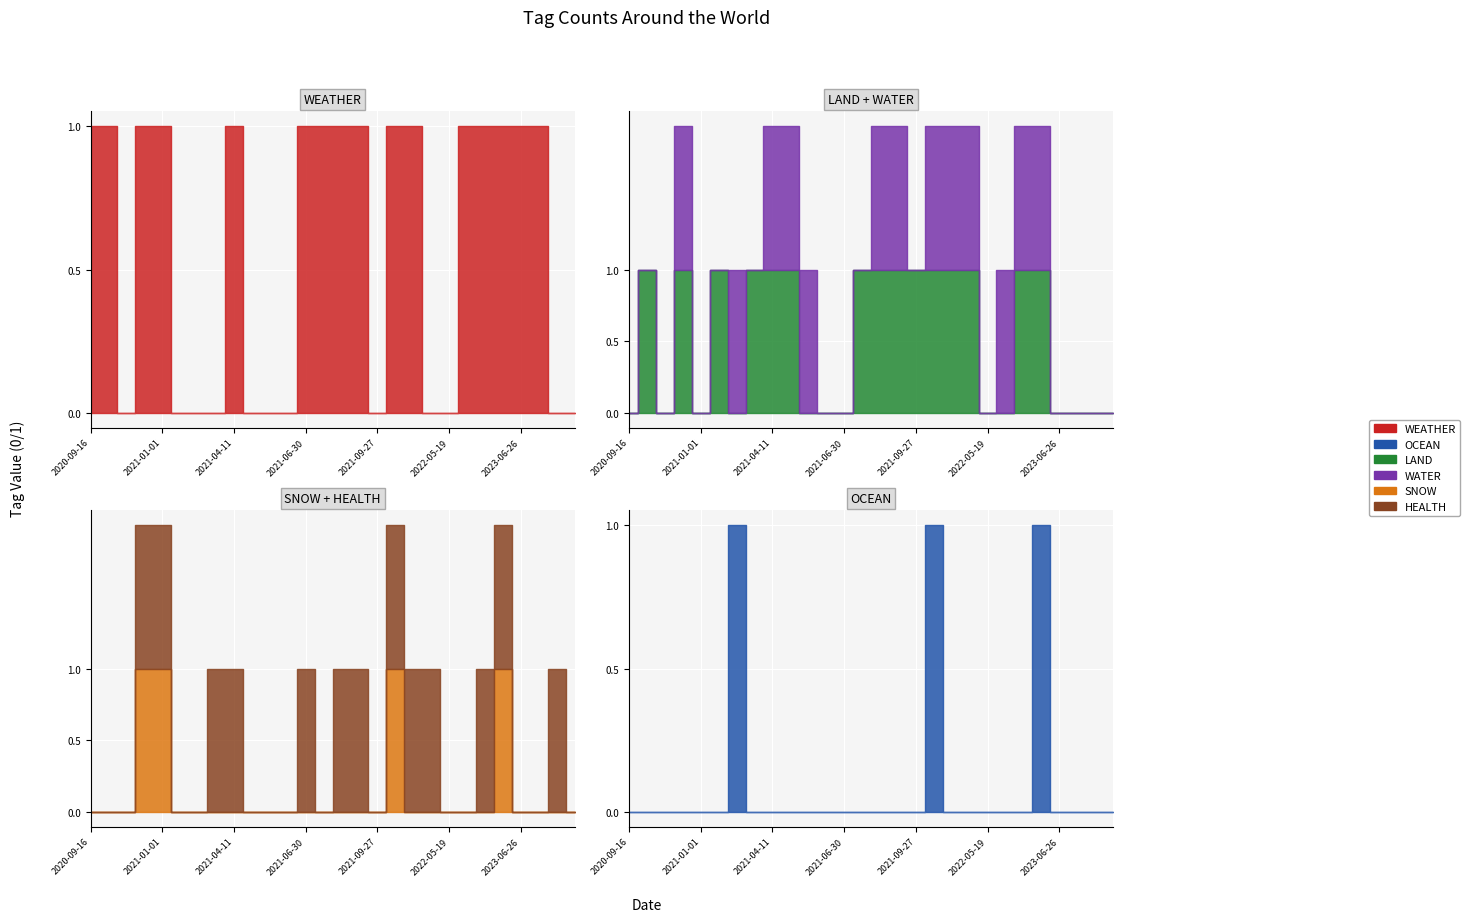

Which series has the largest total across all categories?

WEATHER